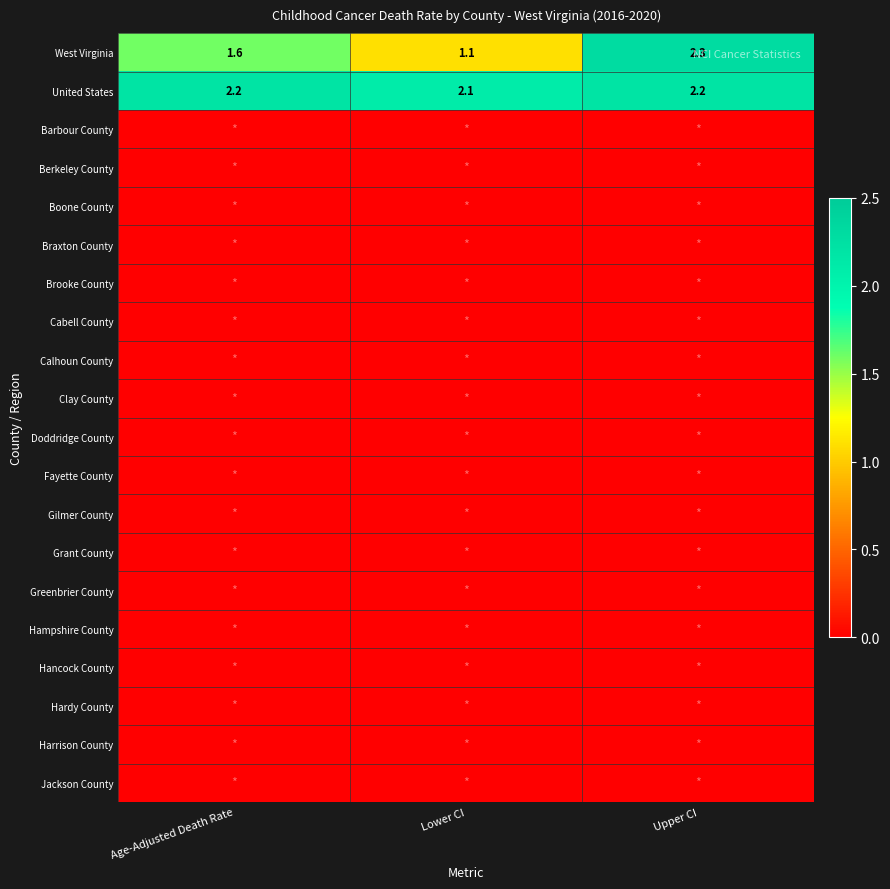

What is the sum of all United States values?

6.5